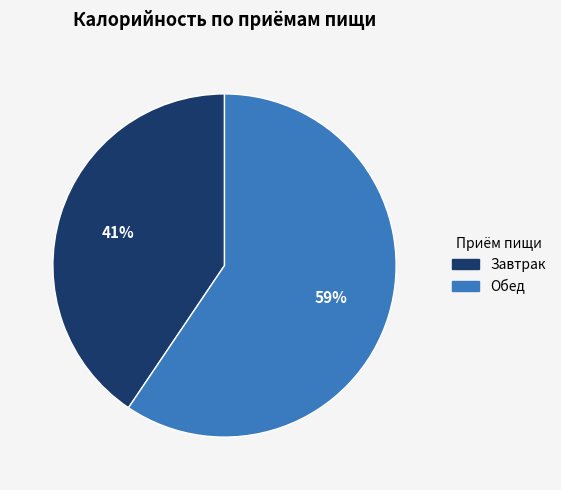

What is the smallest slice in the pie chart?

Завтрак